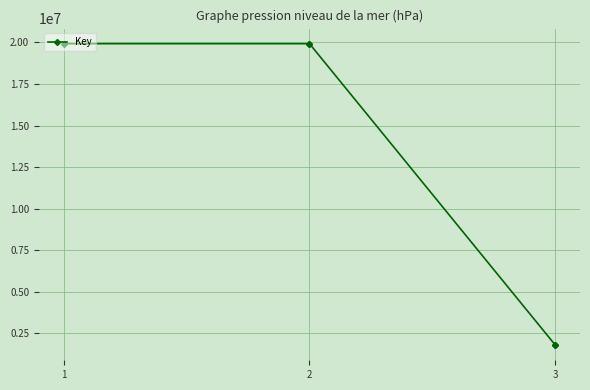

What is the difference between the maximum and minimum values?

18156565